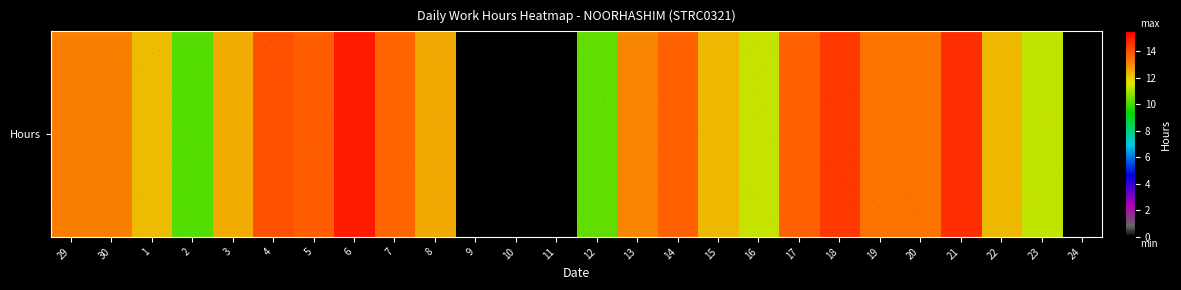

Rank the categories by value from highest to lowest.

6, 21, 18, 4, 5, 14, 17, 7, 20, 19, 29, 30, 13, 8, 3, 22, 15, 1, 16, 23, 12, 2, 9, 10, 11, 24